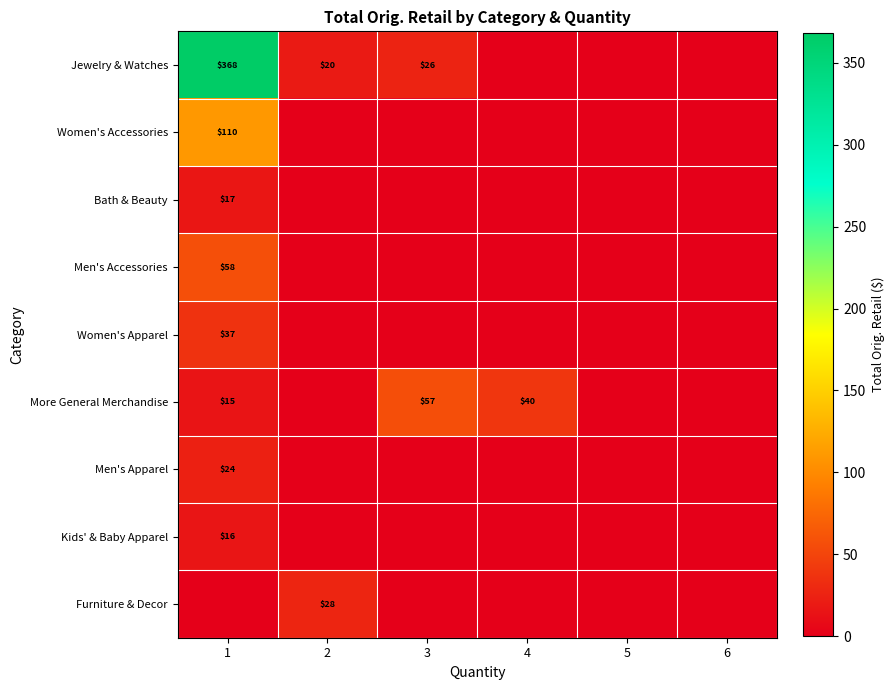

Rank the categories by Men's Apparel value from lowest to highest.

2, 3, 4, 5, 6, 1